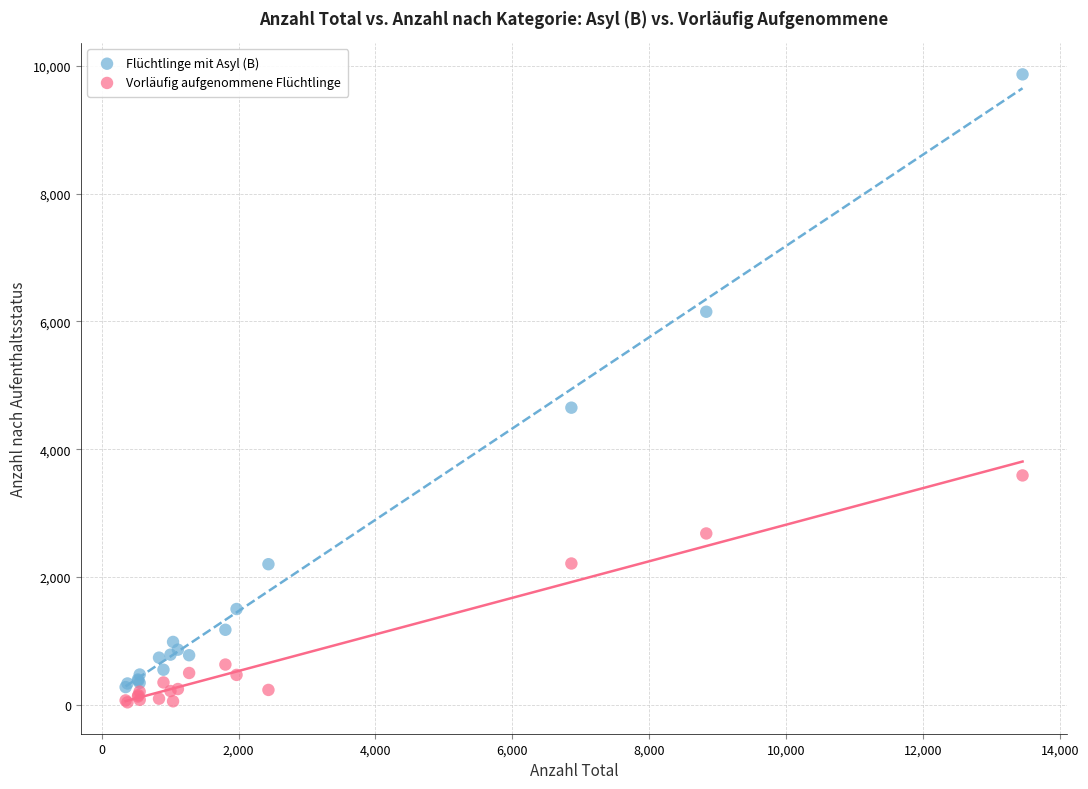

Which series contains the highest Y value?

Flüchtlinge mit Asyl (B)